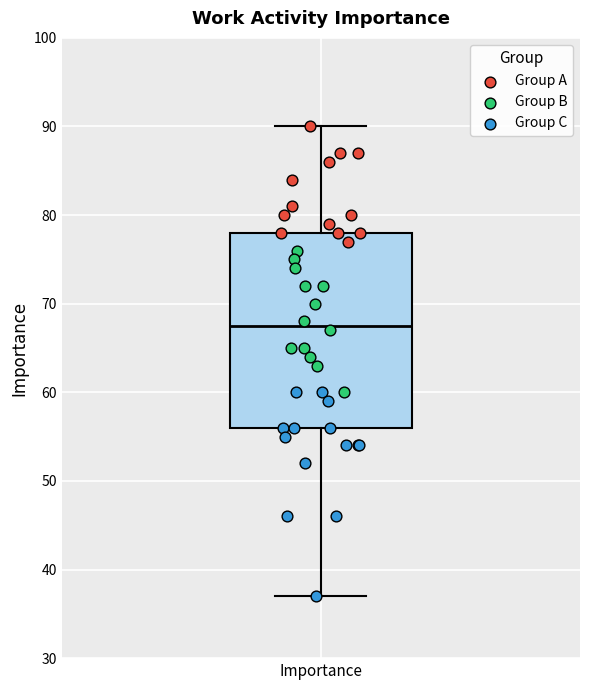

Read this box plot against the y-axis: the position of the median line, the range covered by the box, and the ends of both whiskers. The values are not printed on the chart, so give them approximately, as read against the axis.

median 68, box 56 to 78, whiskers 37 to 90